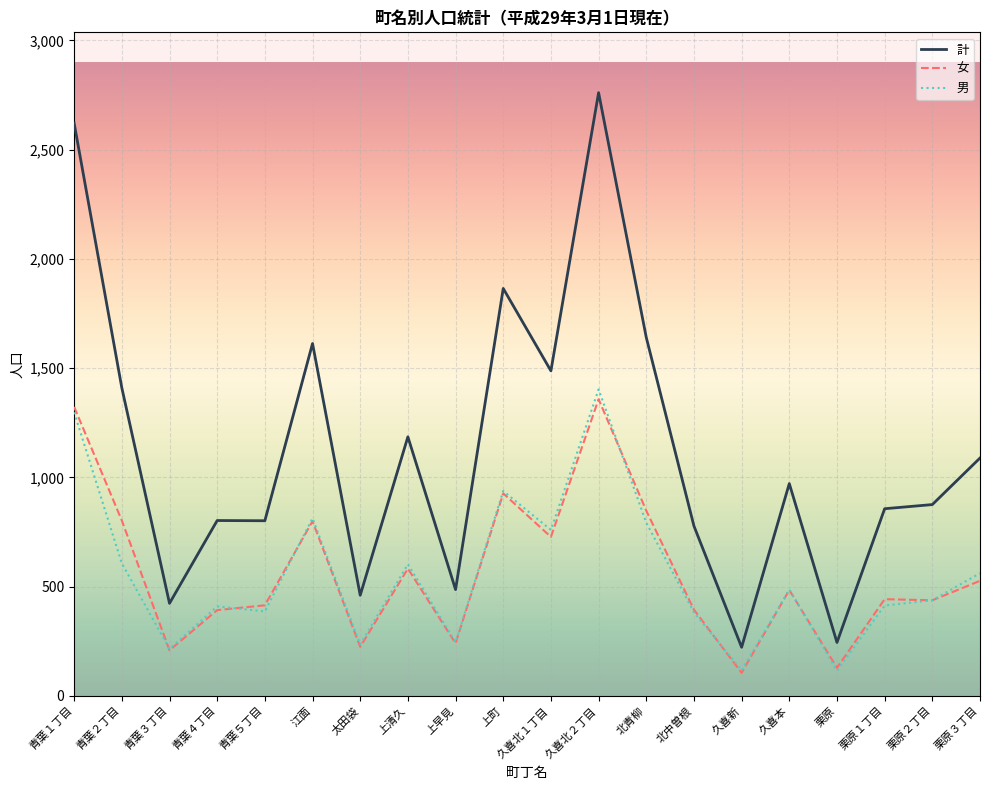

What is the greatest value displayed?

2761